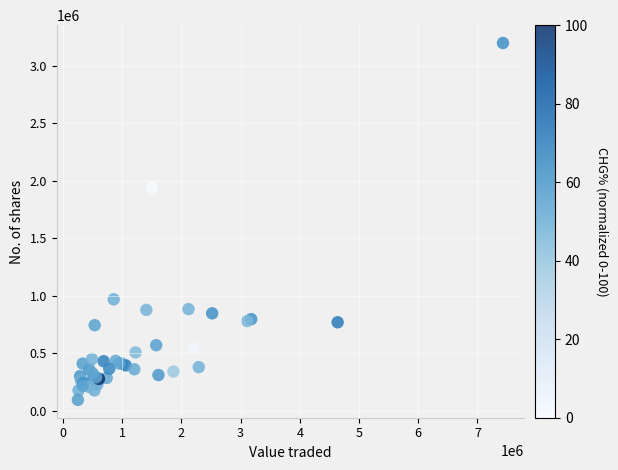

What Y value in the scatter plot is closest to 1646939?

1943405